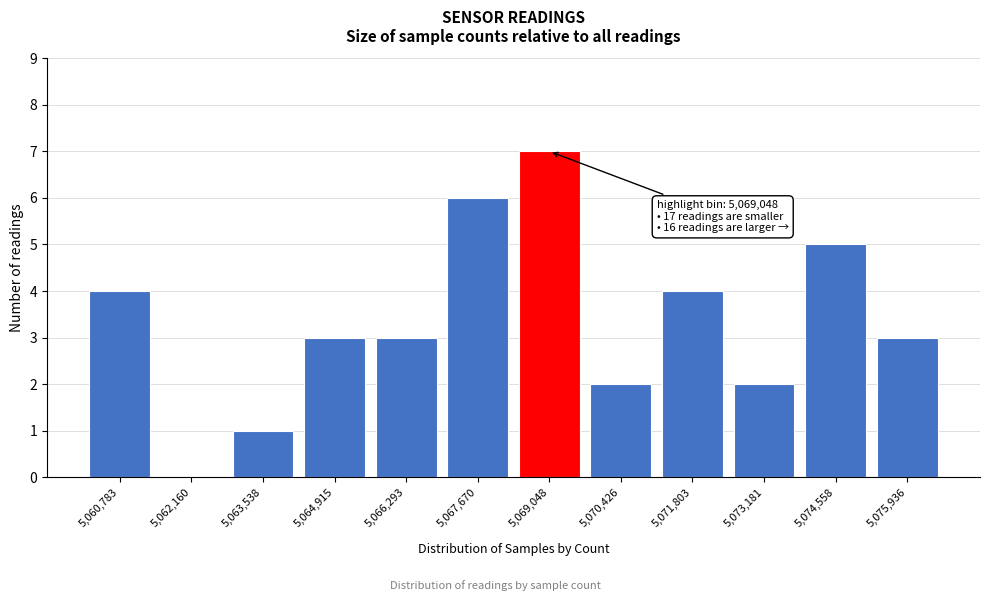

Reading left to right, transcribe all the data shown in this chart.

5,060,783=4	5,062,160=0	5,063,538=1	5,064,915=3	5,066,293=3	5,067,670=6	5,069,048=7	5,070,426=2	5,071,803=4	5,073,181=2	5,074,558=5	5,075,936=3